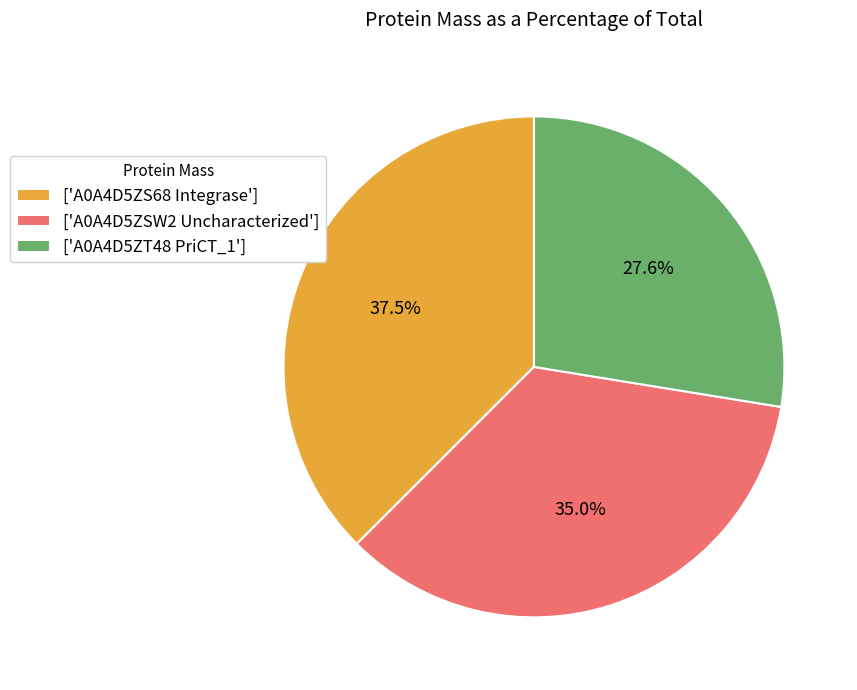

What is the ratio of the value at ['A0A4D5ZT48 PriCT_1'] to the value at ['A0A4D5ZSW2 Uncharacterized']?

0.8